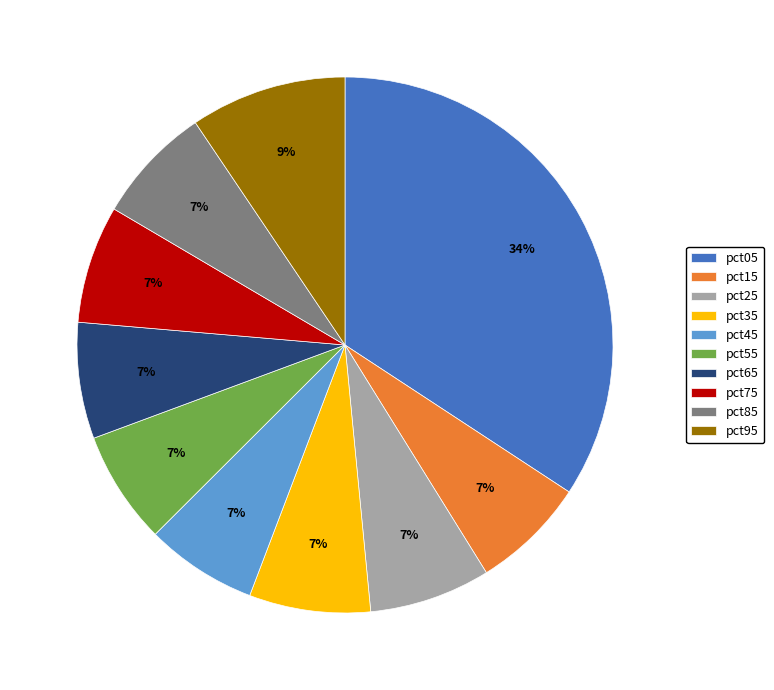

To the nearest percent, what portion does pct45 represent?

7%